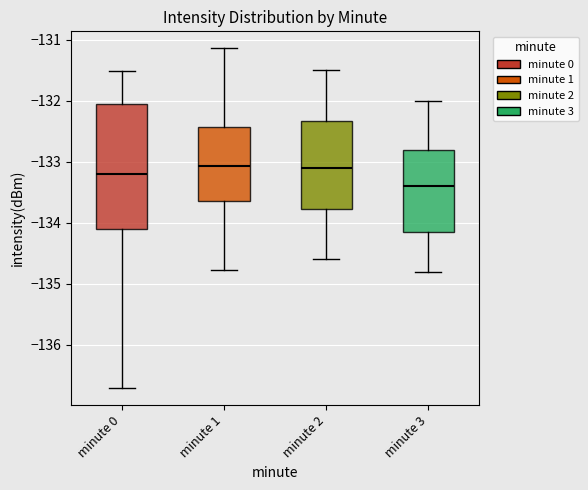

Reading left to right, transcribe this box plot: for each box, give where its median line is, the range the box spans, and where its two whiskers end, as read against the y-axis. The values are not printed on the chart, so give them approximately, as read against the axis.

minute 0: median -133.2, box -134.1 to -132.1, whiskers -136.7 to -131.5
minute 1: median -133.1, box -133.7 to -132.4, whiskers -134.8 to -131.1
minute 2: median -133.1, box -133.8 to -132.3, whiskers -134.6 to -131.5
minute 3: median -133.4, box -134.1 to -132.8, whiskers -134.8 to -132.0